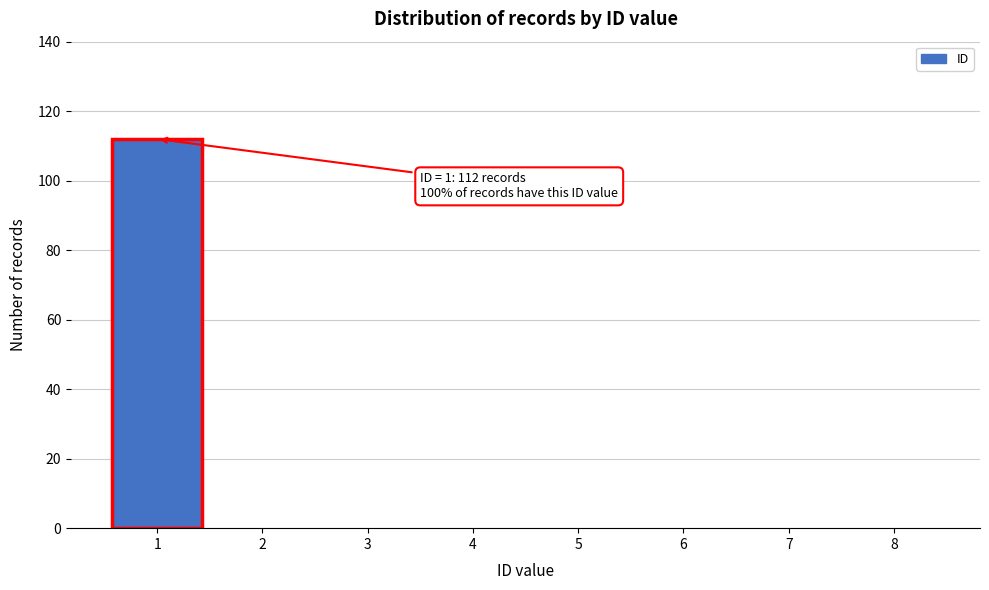

Over which range of the x-axis is the bar tallest?

0.5 to 1.5